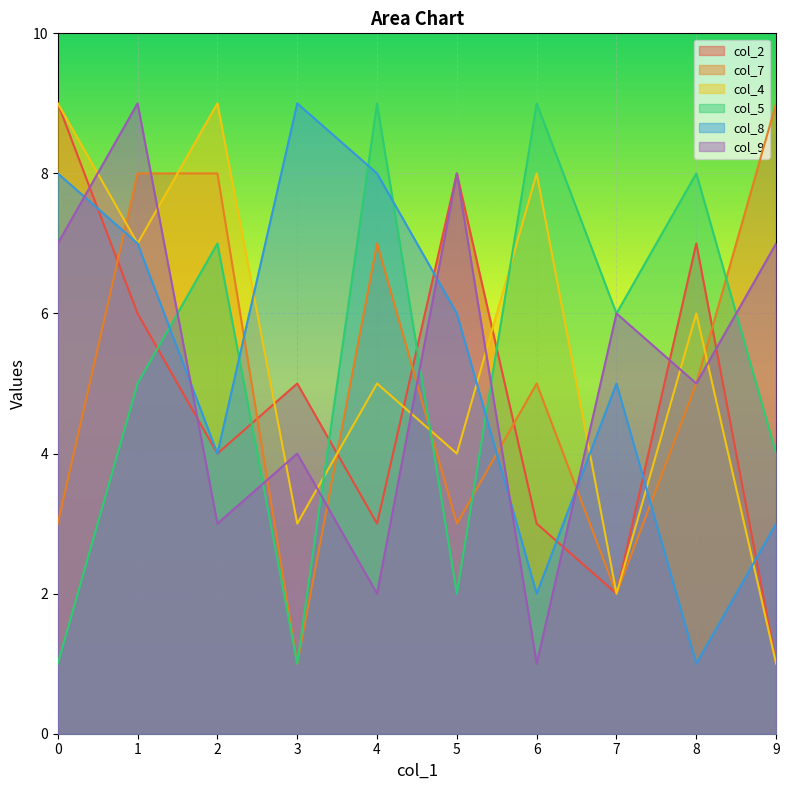

After their last crossing, which series has the higher values: col_8 or col_5?

col_5